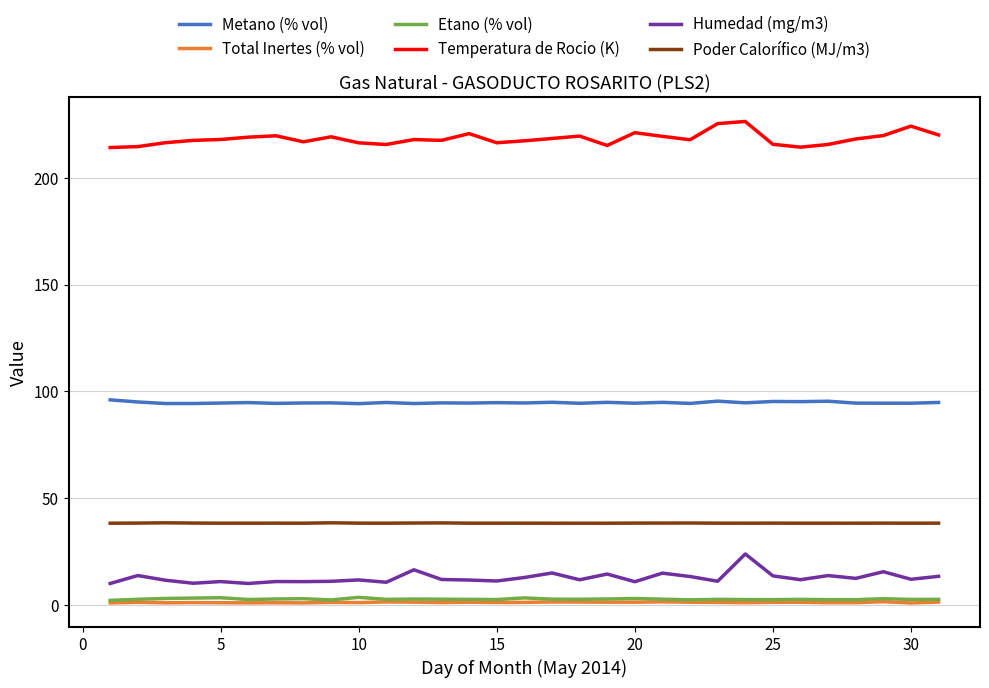

True or false: Total Inertes (% vol) and Humedad (mg/m3) cross at least once.

False